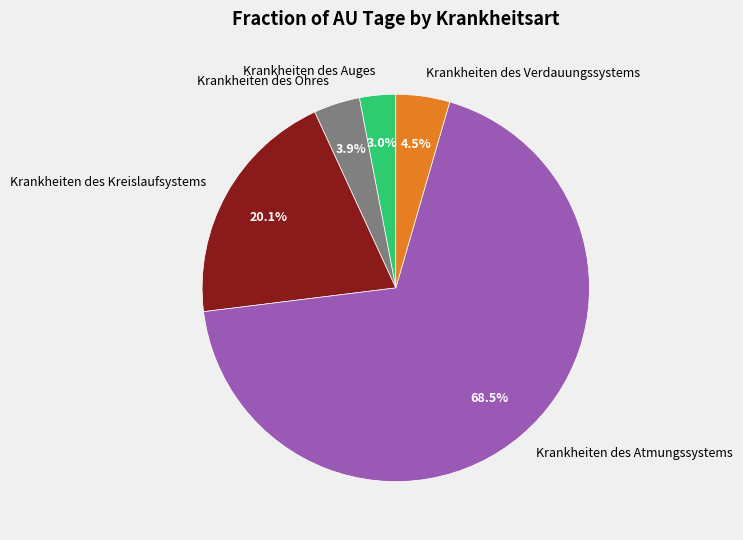

Does any single category account for the majority?

Yes